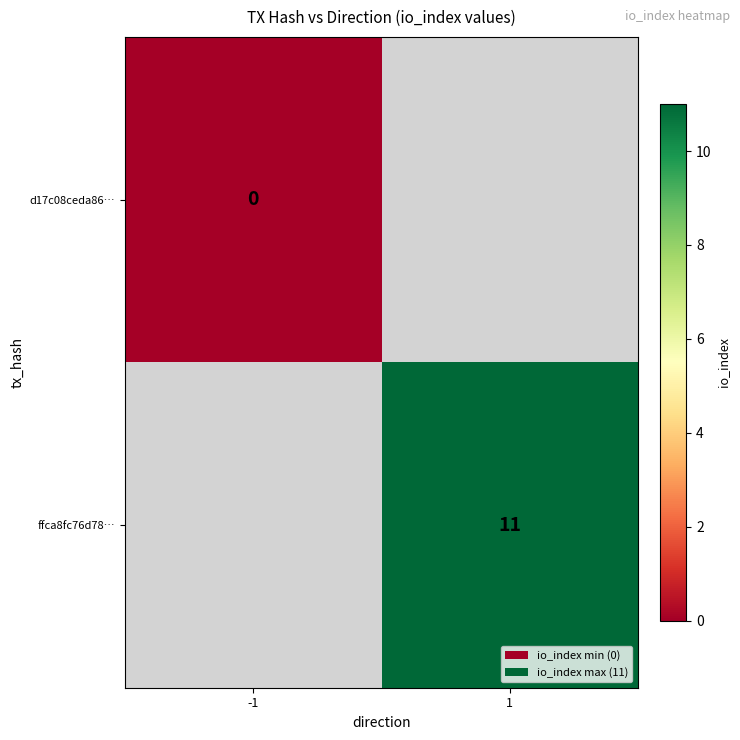

True or false: ffca8fc76d78… has a value of 4 at 1.

False